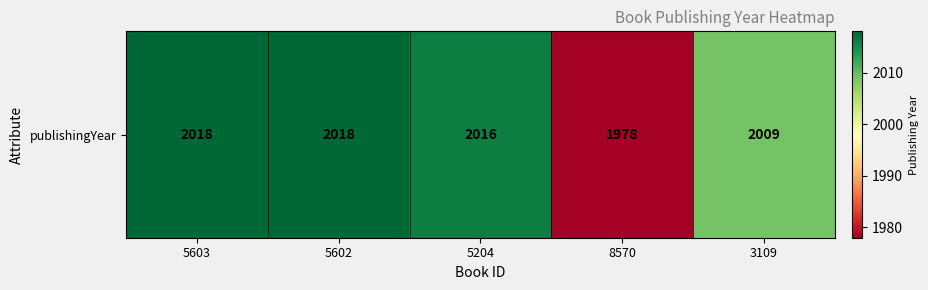

What is the maximum value shown in the chart?

2018